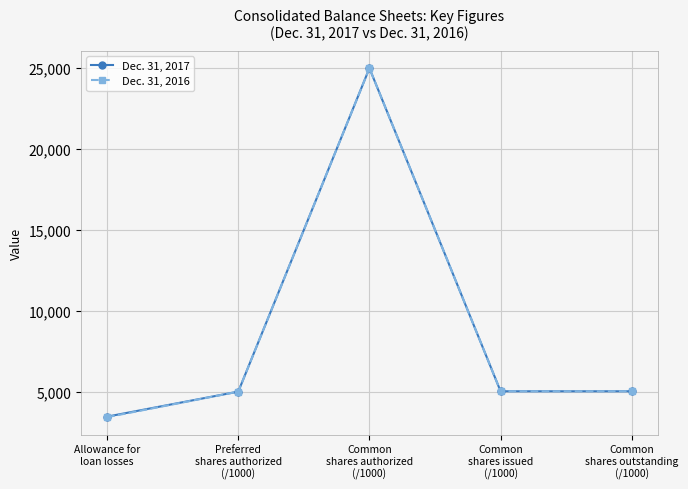

What is the average value of the Dec. 31, 2016 series?

8692.6